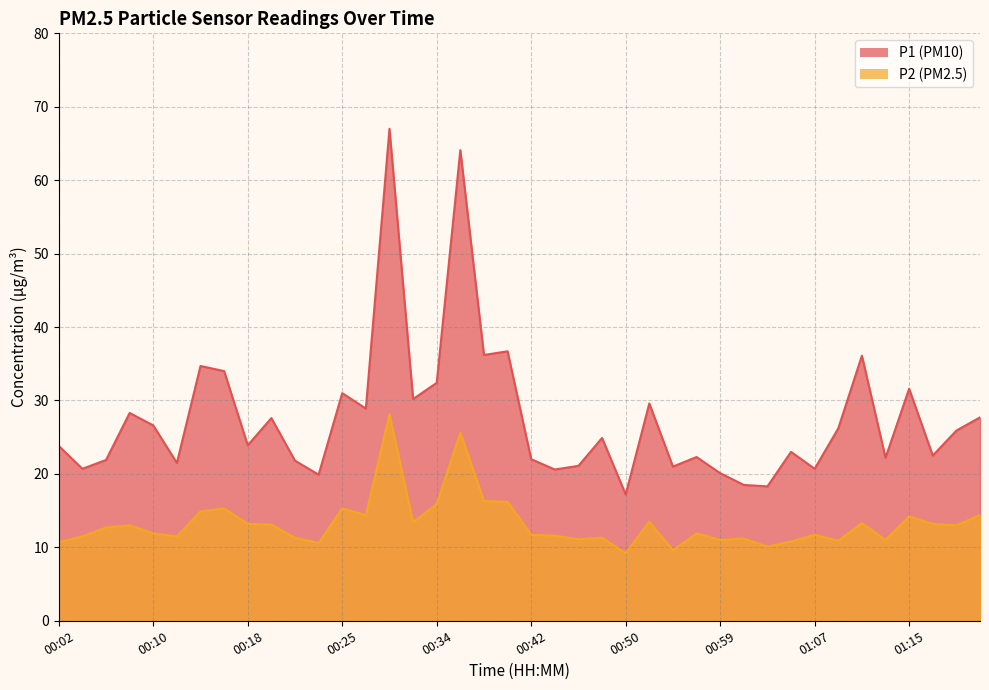

Reading left to right, transcribe all the data shown in this chart.

P1: 00:02=23.8	00:04=20.7	00:06=21.9	00:08=28.3	00:10=26.6	00:12=21.5	00:14=34.7	00:16=34.0	00:18=23.9	00:19=27.6	00:21=21.8	00:23=19.9	00:25=31.0	00:28=28.9	00:30=67.0	00:32=30.2	00:34=32.4	00:36=64.1	00:38=36.2	00:40=36.7	00:42=22.0	00:44=20.6	00:46=21.1	00:48=24.9	00:50=17.2	00:52=29.6	00:54=21.0	00:57=22.3	00:59=20.1	01:01=18.5	01:03=18.3	01:05=23.0	01:07=20.7	01:09=26.2	01:11=36.1	01:13=22.2	01:15=31.6	01:16=22.5	01:18=25.9	01:20=27.7
P2: 00:02=10.7	00:04=11.5	00:06=12.7	00:08=13.0	00:10=11.9	00:12=11.5	00:14=14.9	00:16=15.3	00:18=13.2	00:19=13.1	00:21=11.3	00:23=10.6	00:25=15.3	00:28=14.4	00:30=28.1	00:32=13.4	00:34=15.9	00:36=25.6	00:38=16.3	00:40=16.2	00:42=11.7	00:44=11.6	00:46=11.1	00:48=11.3	00:50=9.2	00:52=13.5	00:54=9.6	00:57=11.9	00:59=11.0	01:01=11.2	01:03=10.1	01:05=10.8	01:07=11.7	01:09=10.9	01:11=13.3	01:13=11.0	01:15=14.2	01:16=13.2	01:18=13.0	01:20=14.4